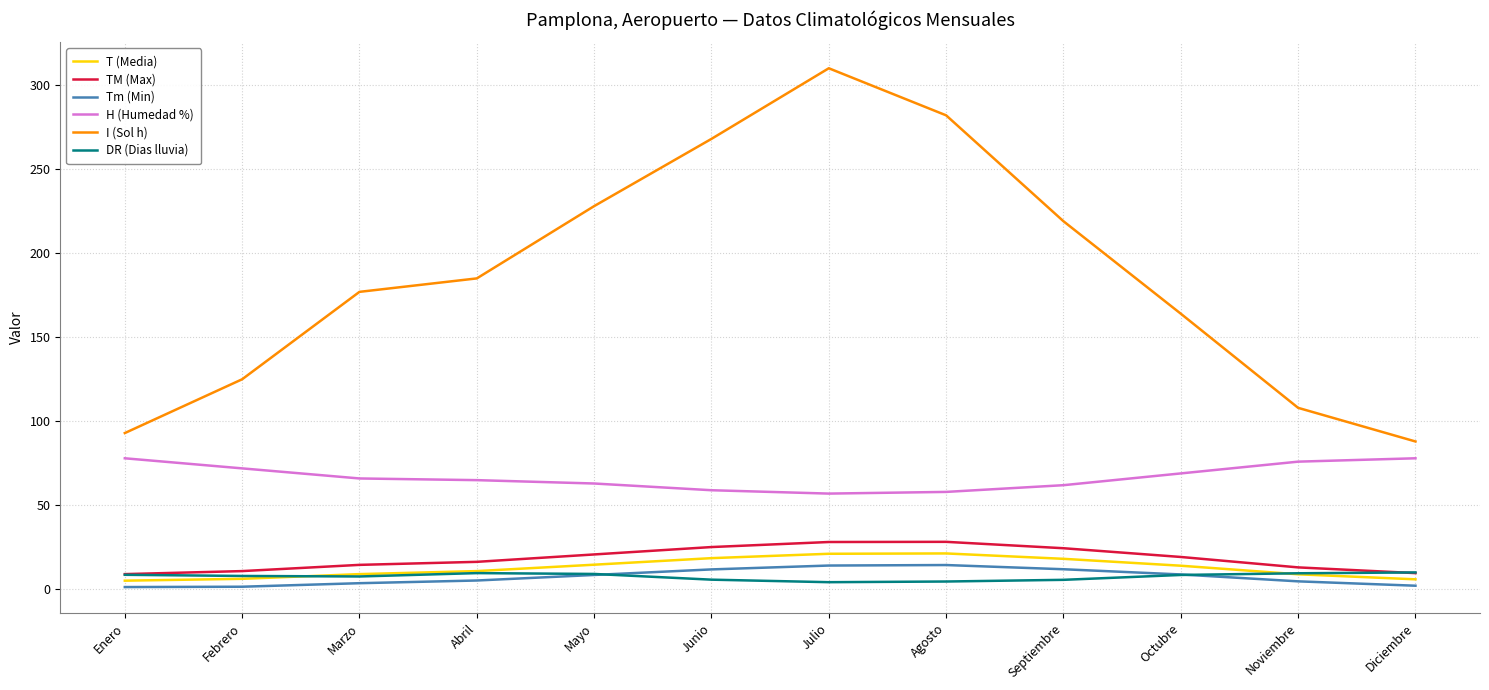

The value of DR (Dias lluvia) at Marzo is 7.7. True or false?

True